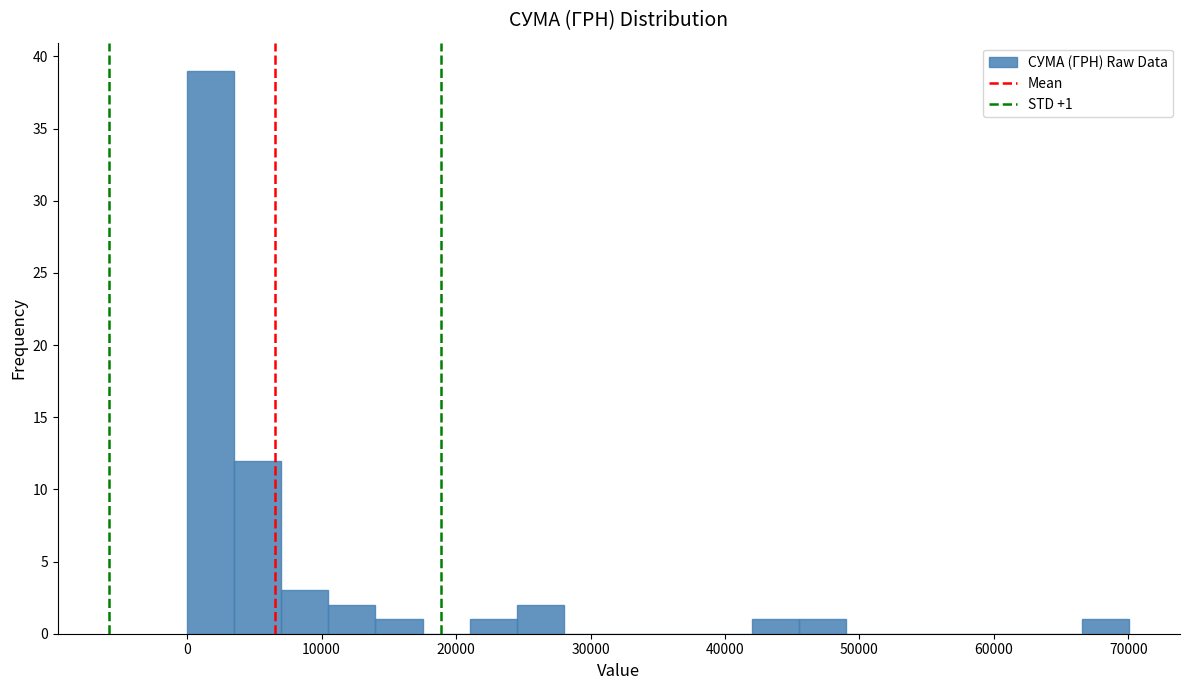

Read against the x-axis, roughly where is the centre of the tallest bar?

2000